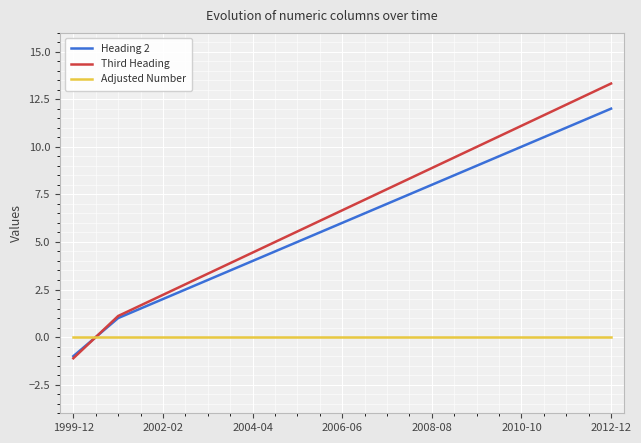

At how many categories does at least one series exceed 2?

11